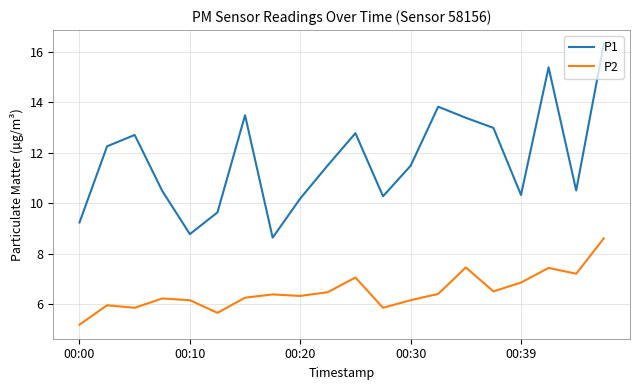

Which series has the widest spread of values?

P1